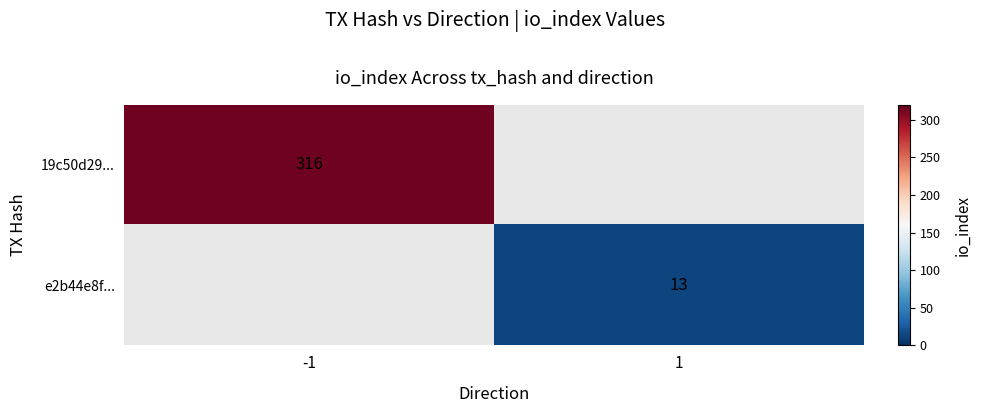

At how many categories does at least one series exceed 248?

1